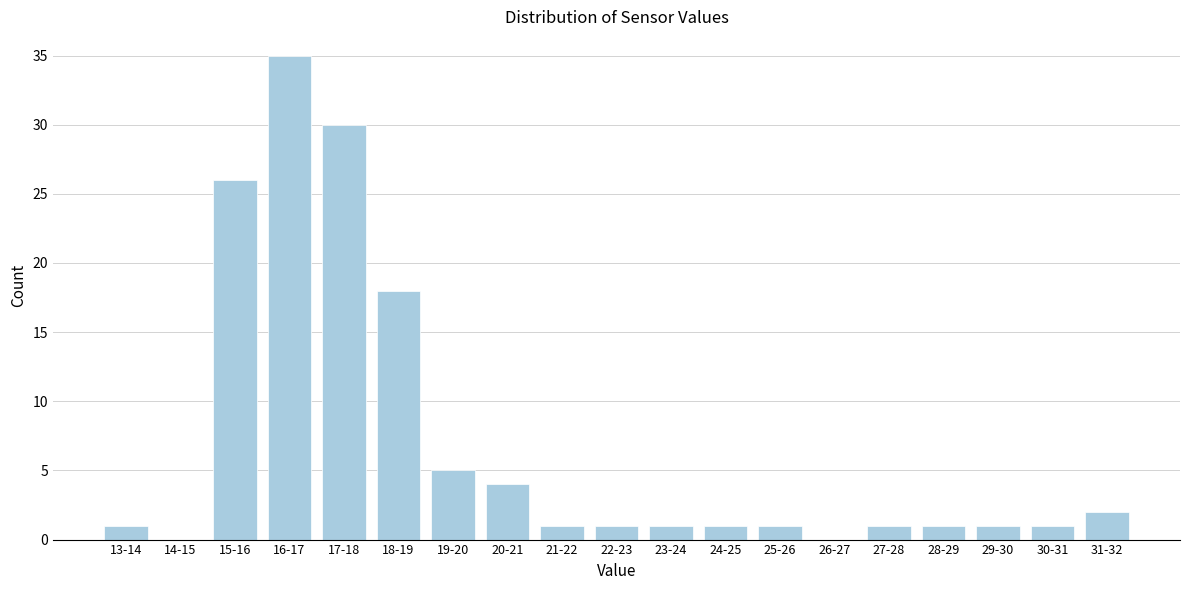

Reading left to right, what are all the values shown in this chart?

13-14=1	14-15=0	15-16=26	16-17=35	17-18=30	18-19=18	19-20=5	20-21=4	21-22=1	22-23=1	23-24=1	24-25=1	25-26=1	26-27=0	27-28=1	28-29=1	29-30=1	30-31=1	31-32=2